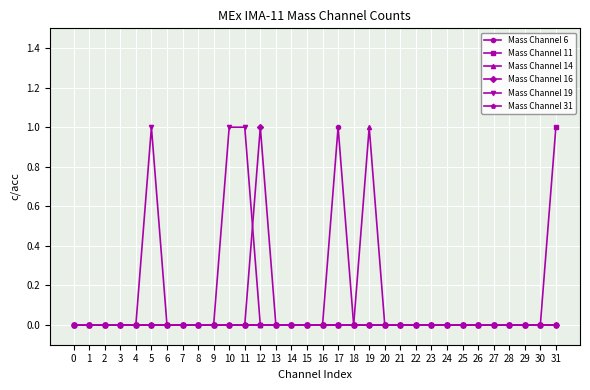

Which series changed the most between 5 and 20?

Mass Channel 19